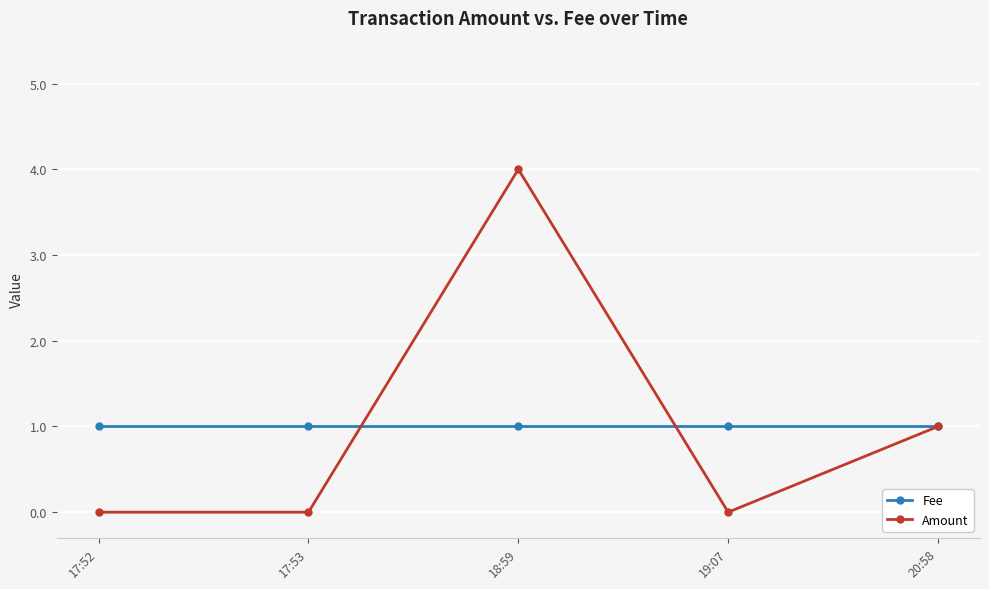

Between 17:52 and 20:58, which series saw the biggest shift?

Amount